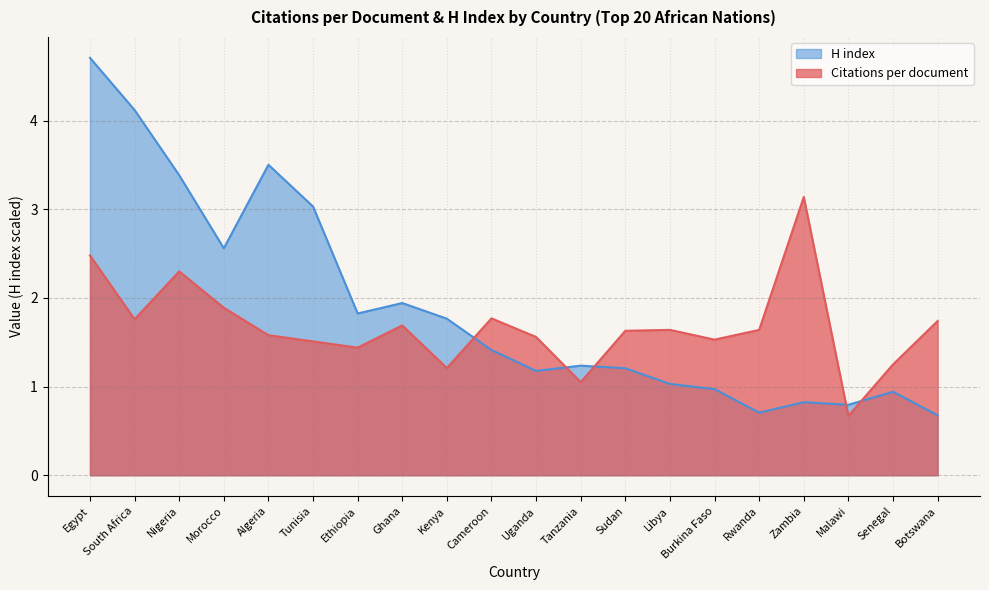

How many lines are shown in the chart?

2